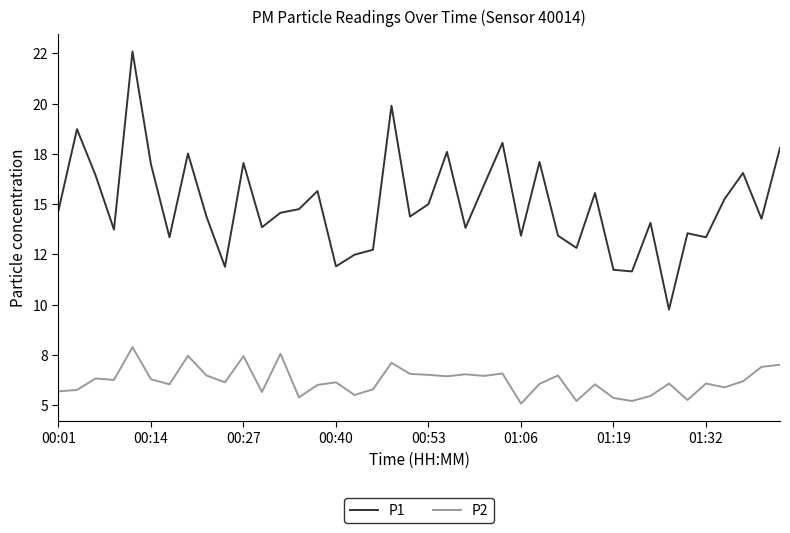

What are all the series names shown in the legend?

P1, P2